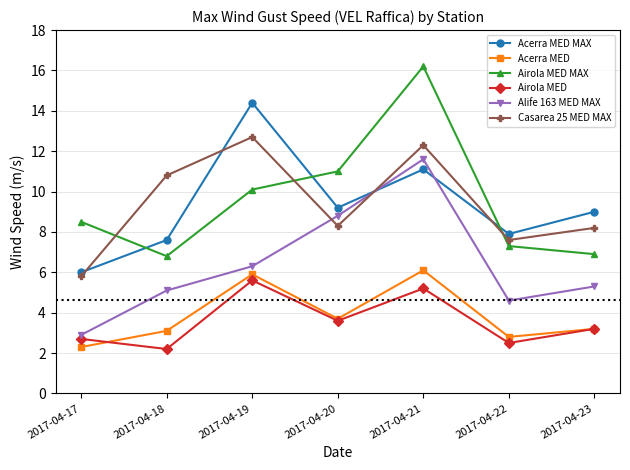

What is the greatest value displayed?

16.2